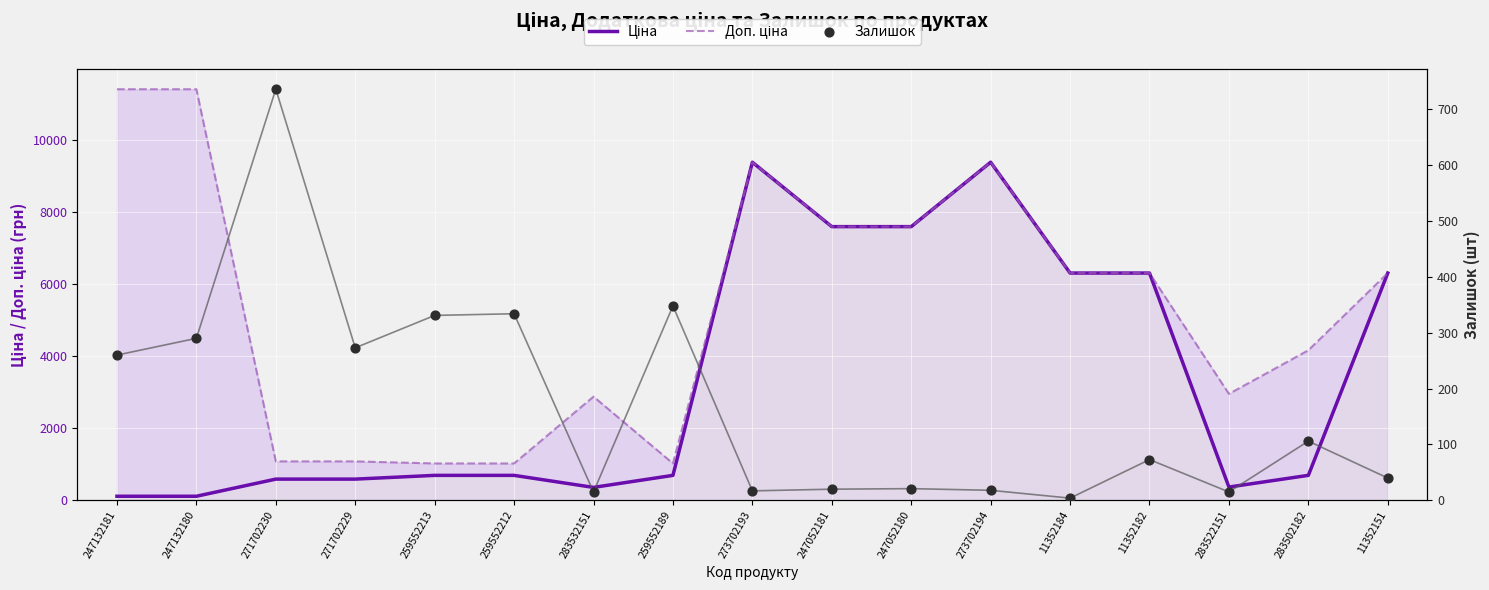

Which series has the widest spread of Y values?

Доп. ціна